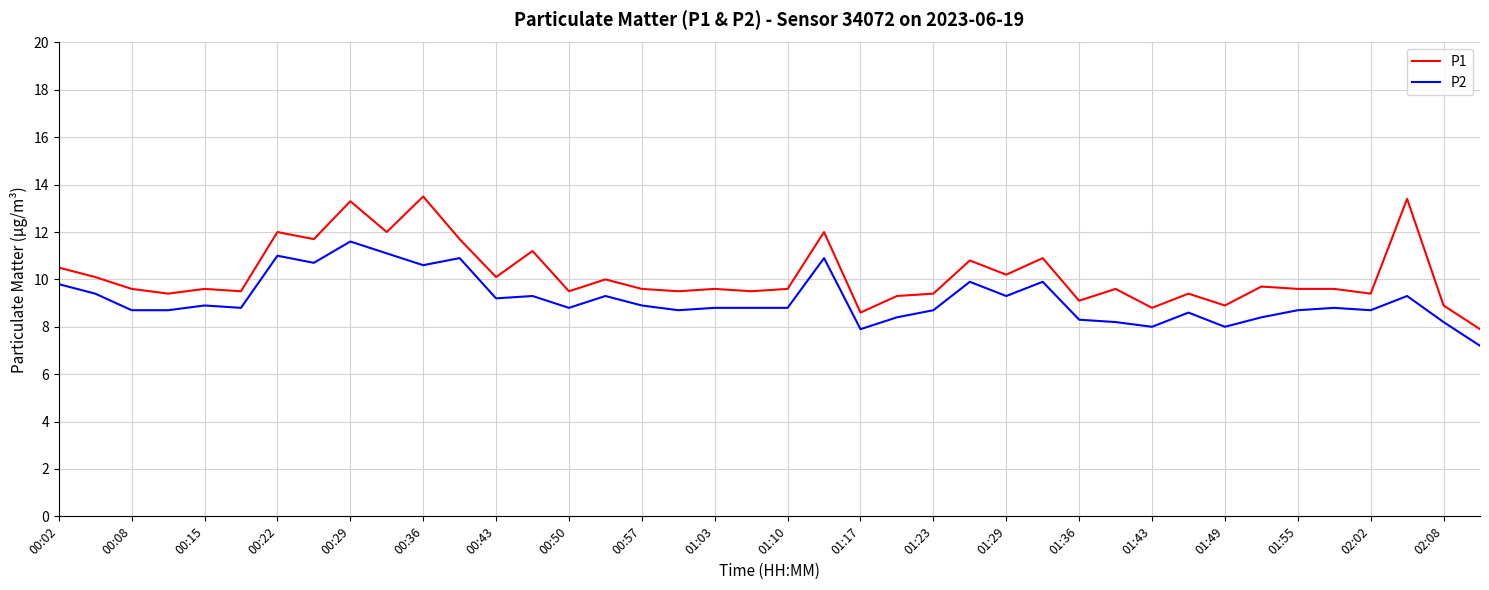

True or false: P2 and P1 cross at least once.

False